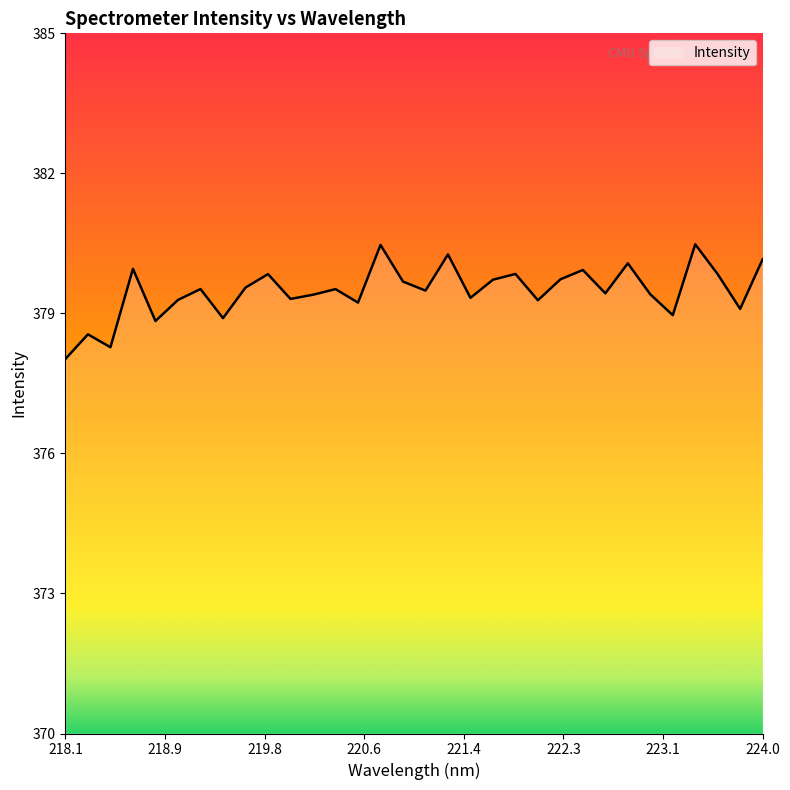

What is the difference between the maximum and minimum values?

2.5